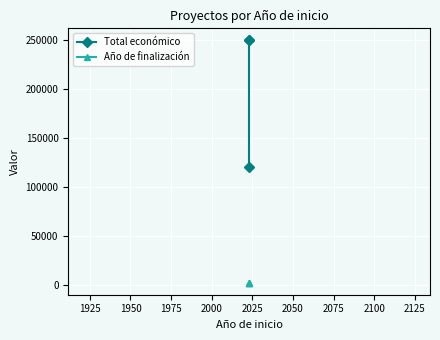

What is the value of the Total económico point at the 1st from the left?

250000